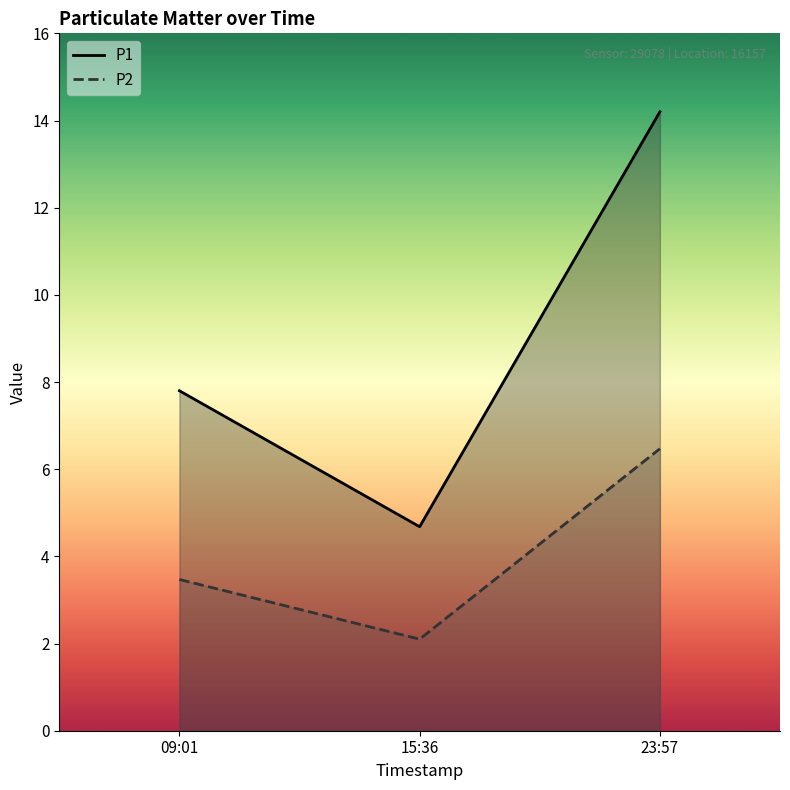

Does the chart display data point markers on the line(s)?

No